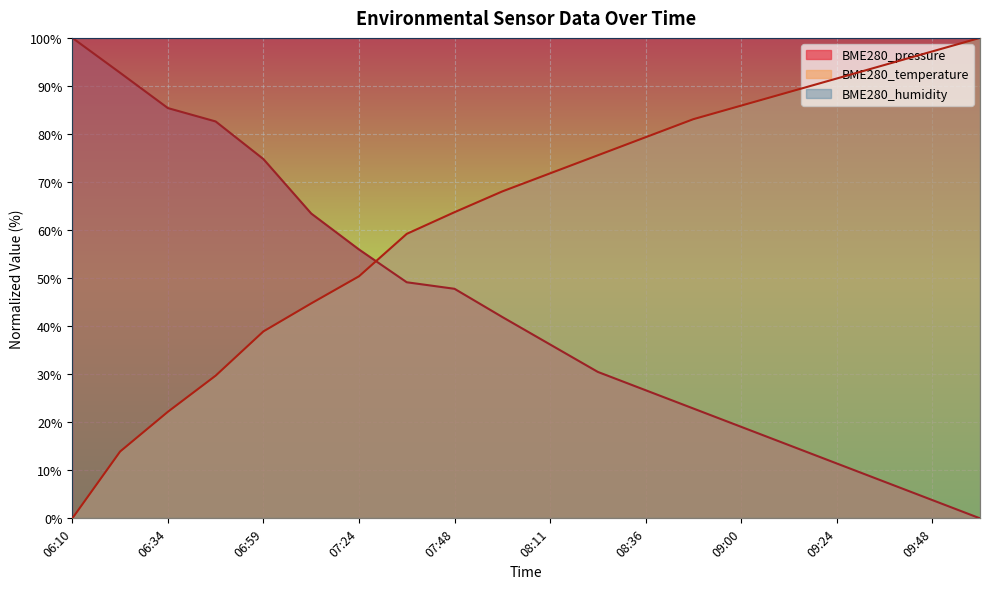

What is the highest value of the BME280_pressure series?

100.0